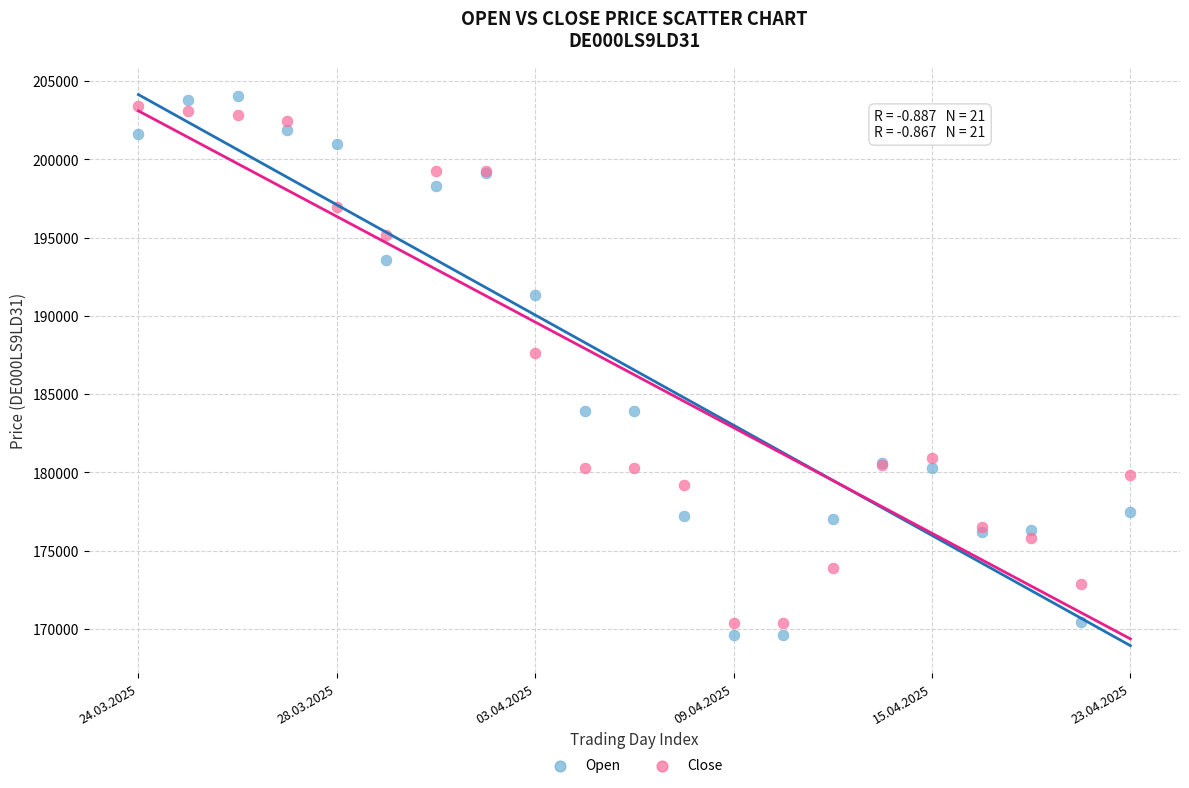

Which series reaches the minimum Y coordinate?

Open